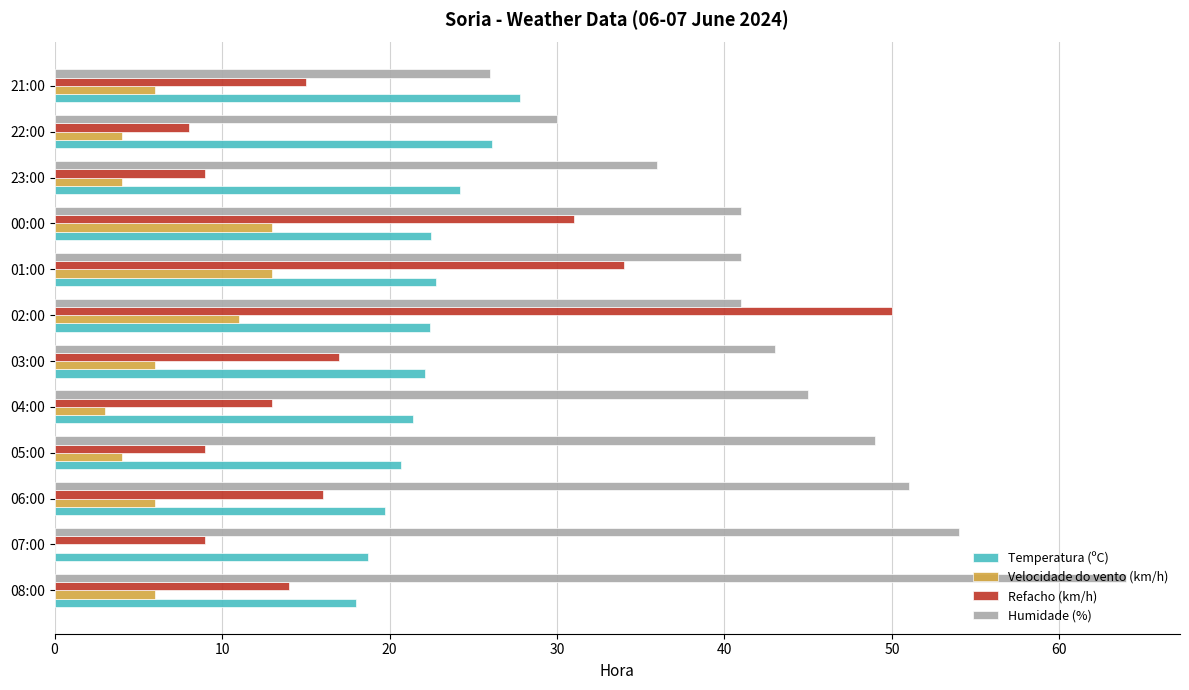

True or false: Velocidade do vento (km/h) has a value of 6.0 at 06:00.

True